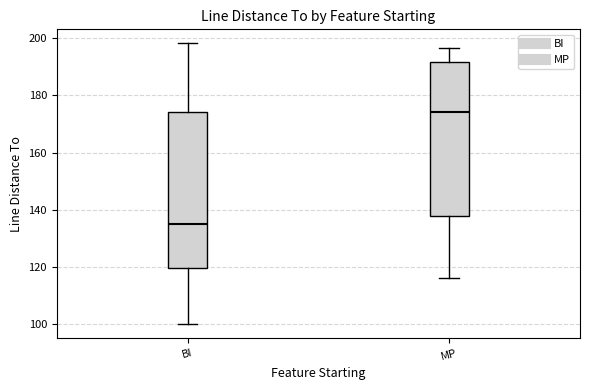

Reading left to right, transcribe this box plot: for each box, give where its median line is, the range the box spans, and where its two whiskers end, as read against the y-axis. The values are not printed on the chart, so give them approximately, as read against the axis.

BI: median 136, box 120 to 174, whiskers 100 to 198
MP: median 174, box 138 to 192, whiskers 116 to 196